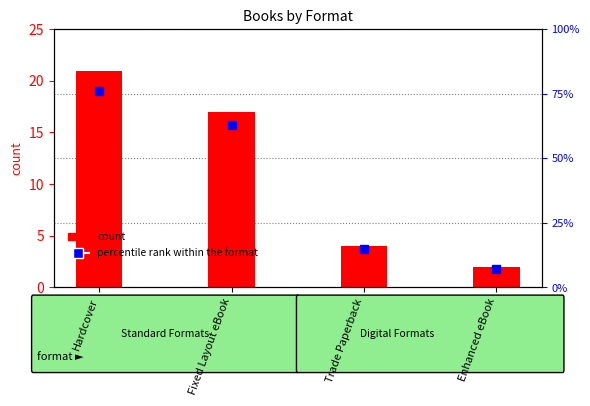

What are all the series names shown in the legend?

count, percentile rank within the format